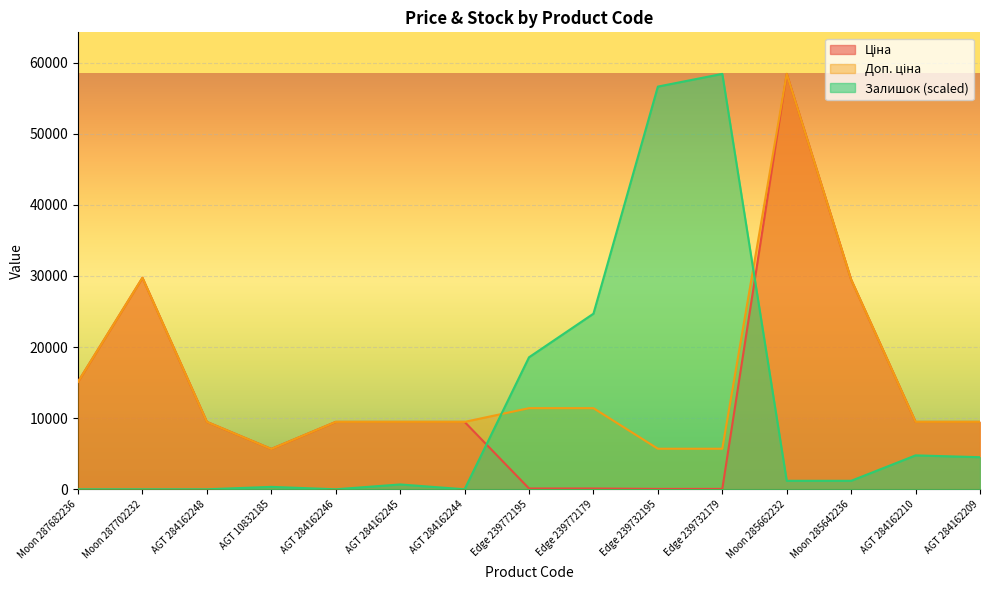

Is it true that Ціна equals 9480.1 at AGT 284162245?

True